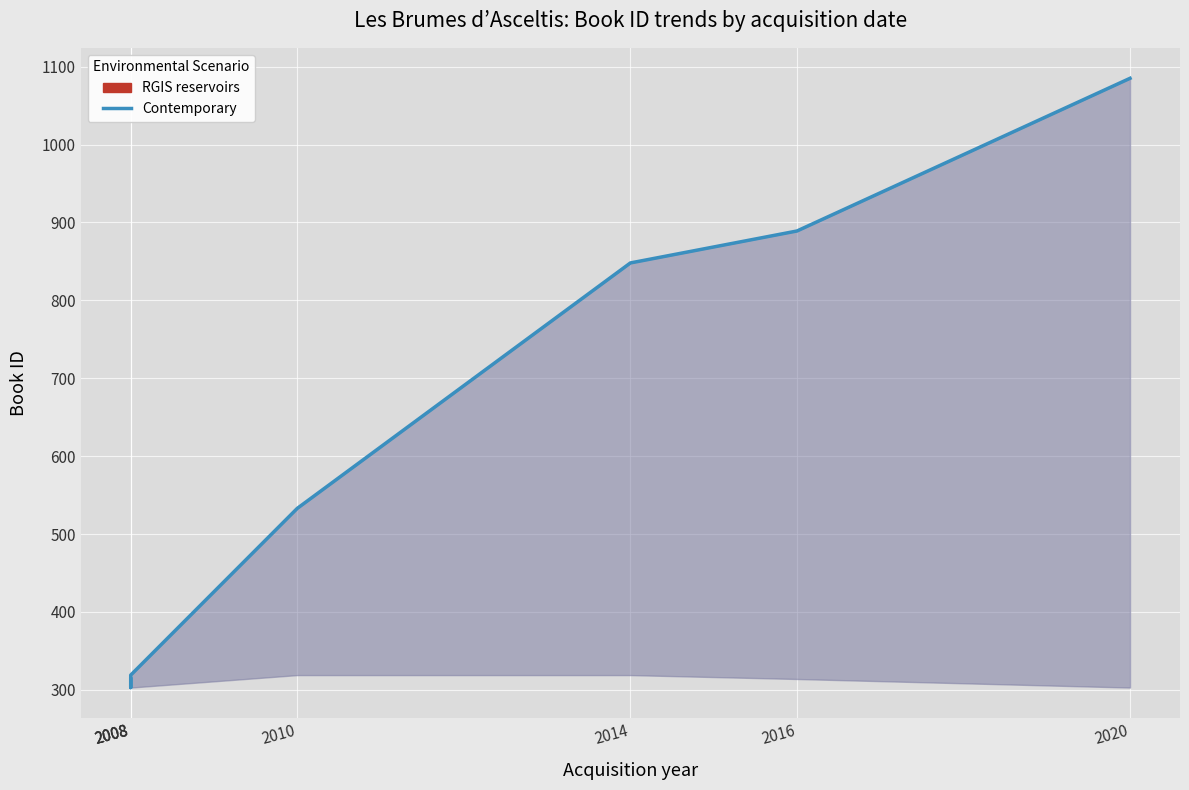

Read the value at 2016, to the nearest 10.

890